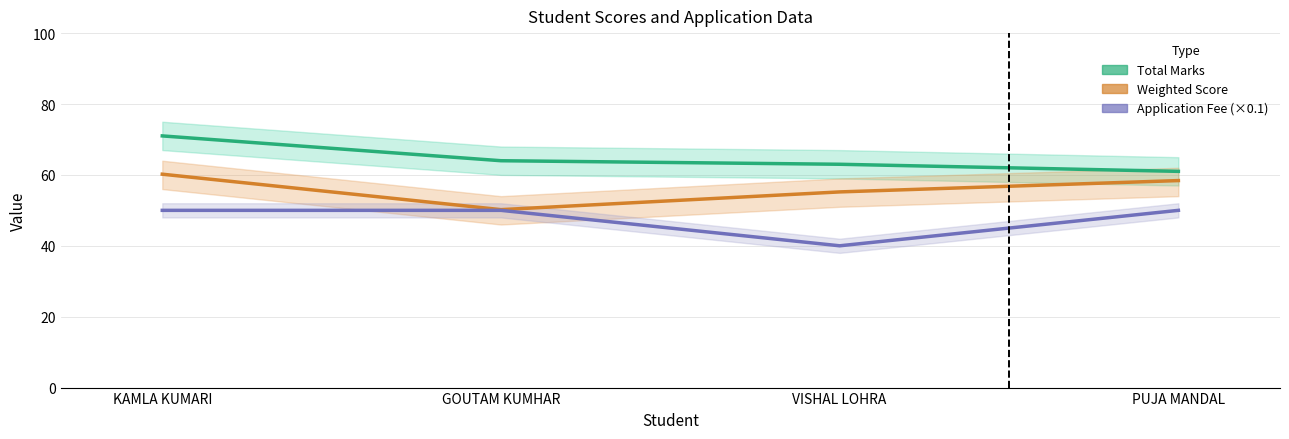

What are all the series names shown in the legend?

Total Marks, Weighted Score, Application Fee (×0.1)